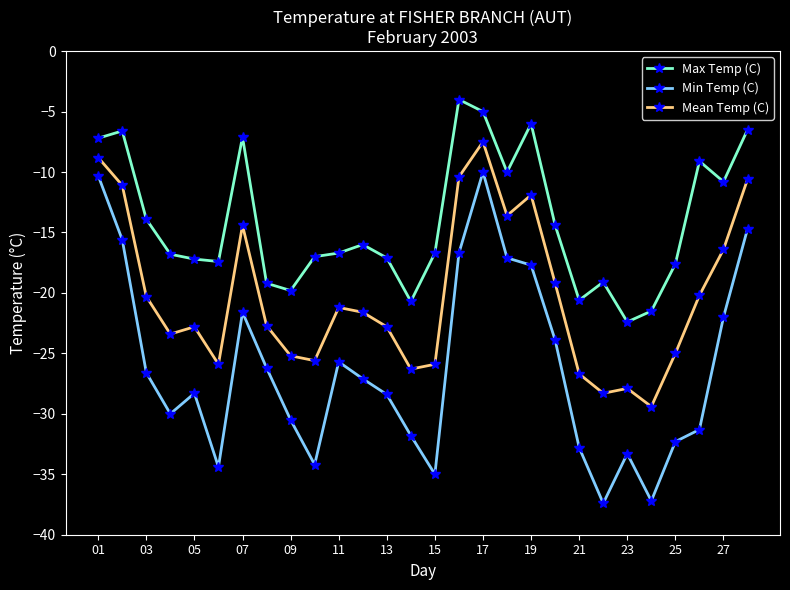

List the series in order of their peak value, lowest first.

Min Temp (C), Mean Temp (C), Max Temp (C)